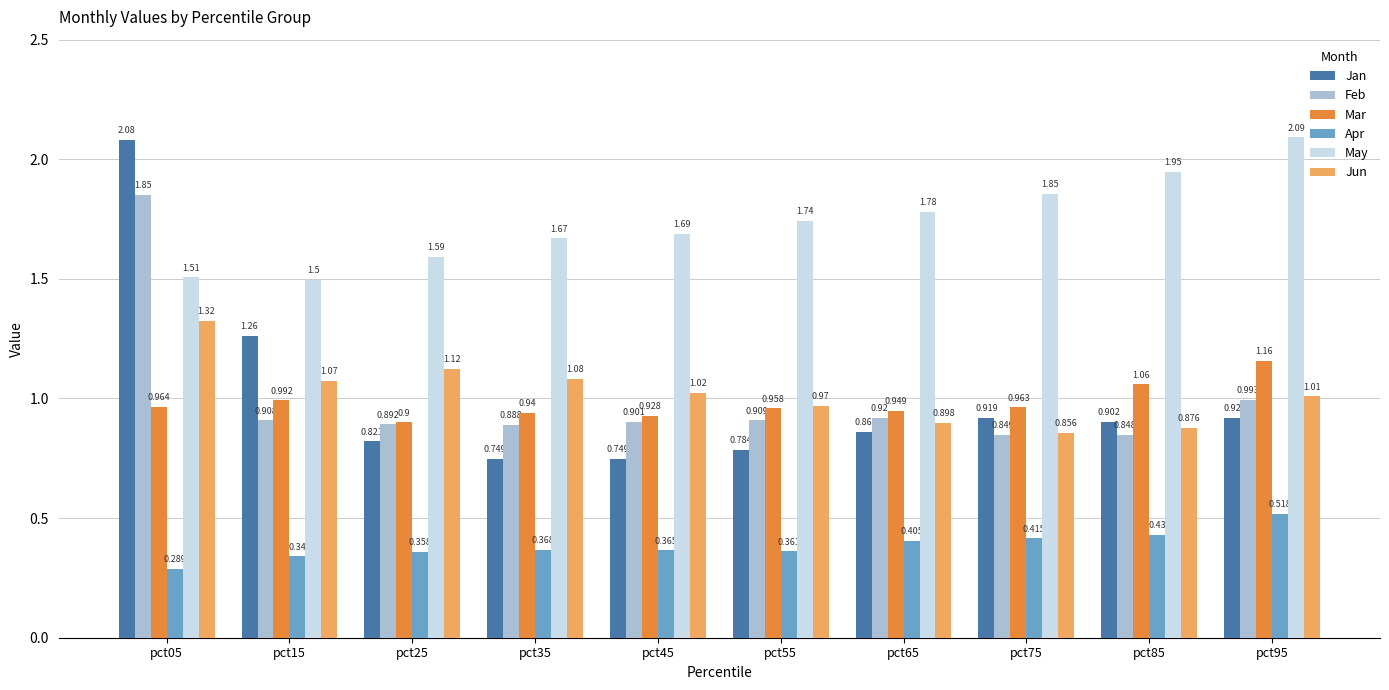

Between pct35 and pct65, which series saw the biggest shift?

Jun